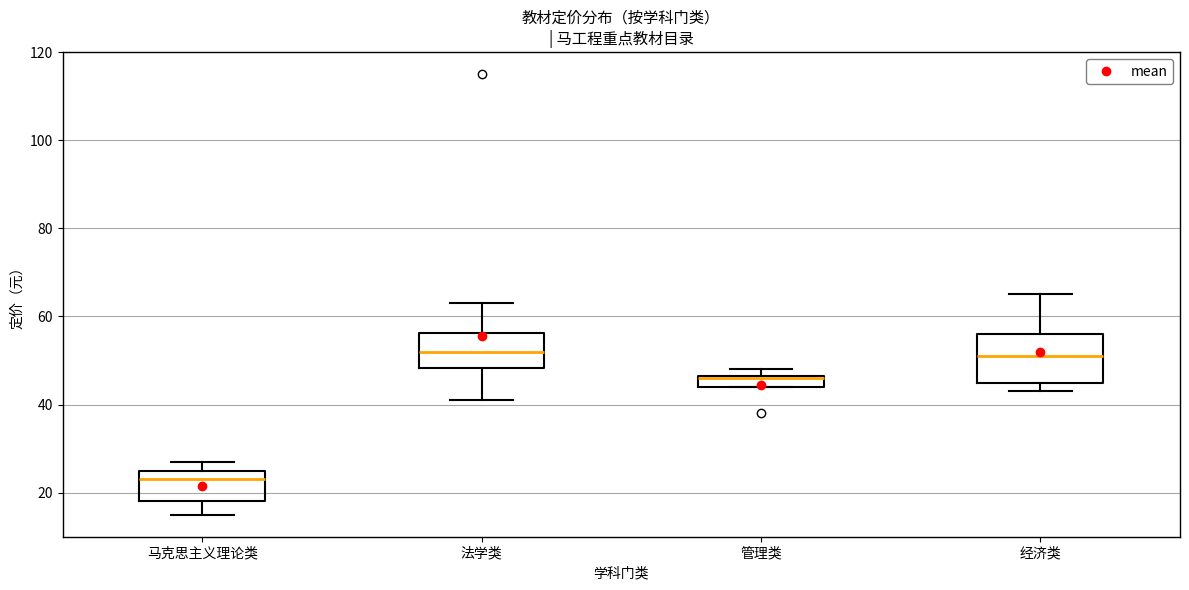

Which box has the lowest median line?

马克思主义理论类